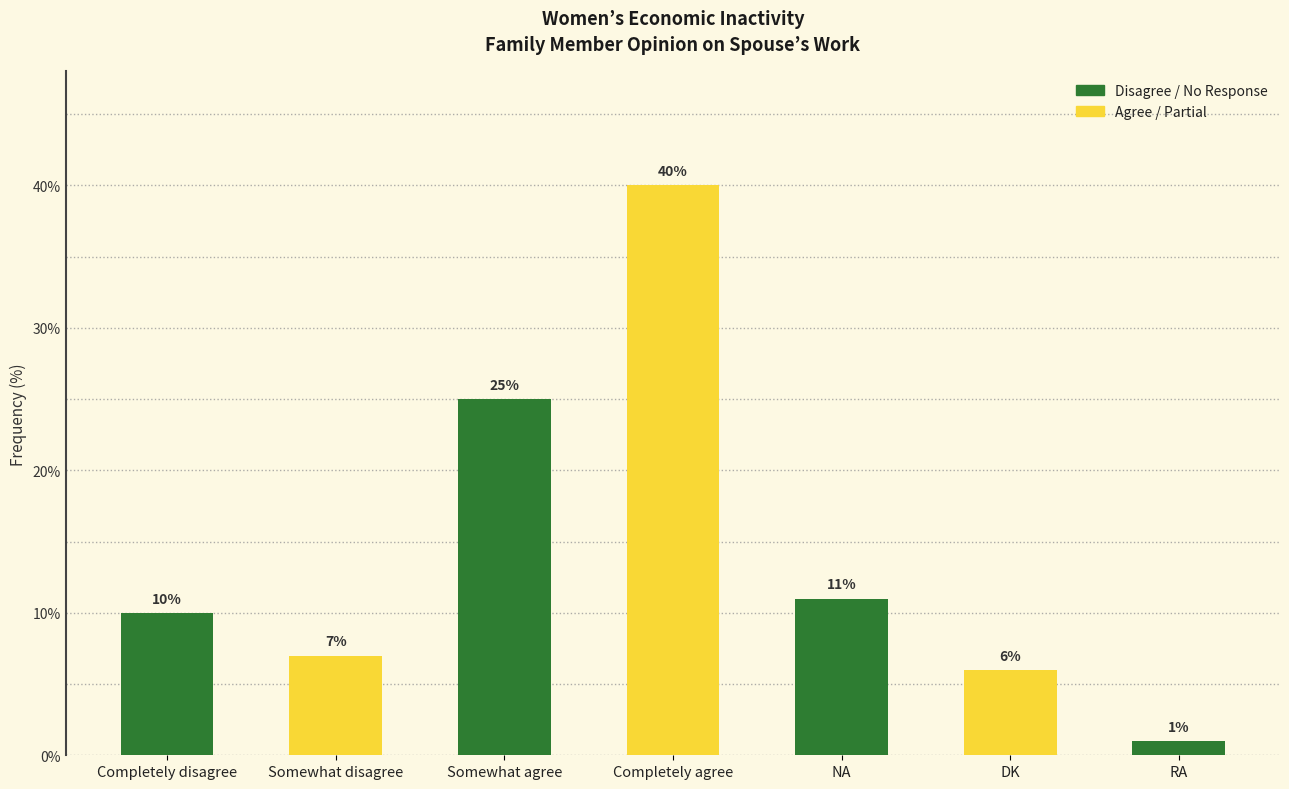

Reading right to left, what are all the values shown in this chart?

RA=1	DK=6	NA=11	Completely agree=40	Somewhat agree=25	Somewhat disagree=7	Completely disagree=10